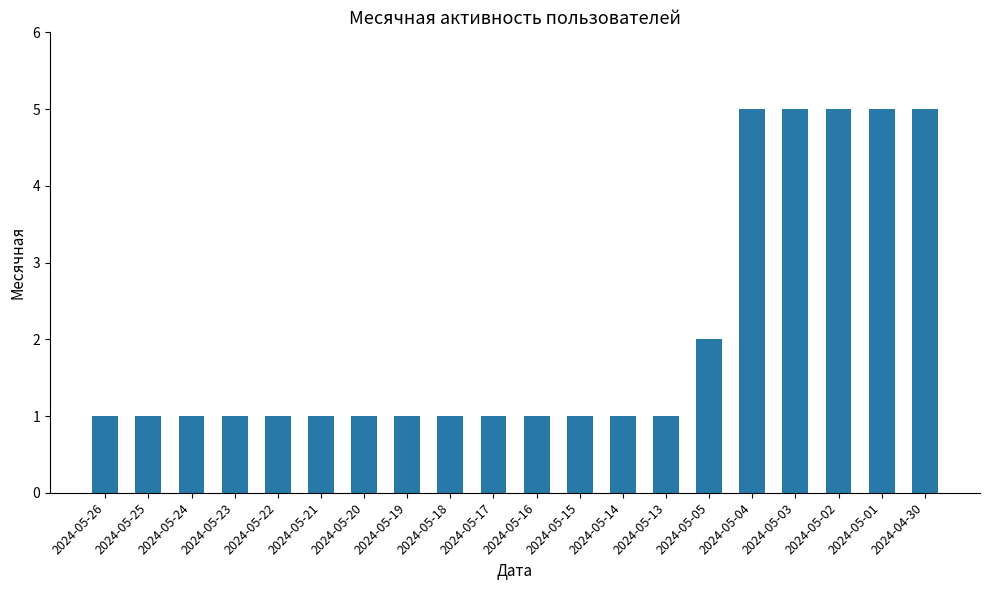

What is the minimum value shown in the chart?

1